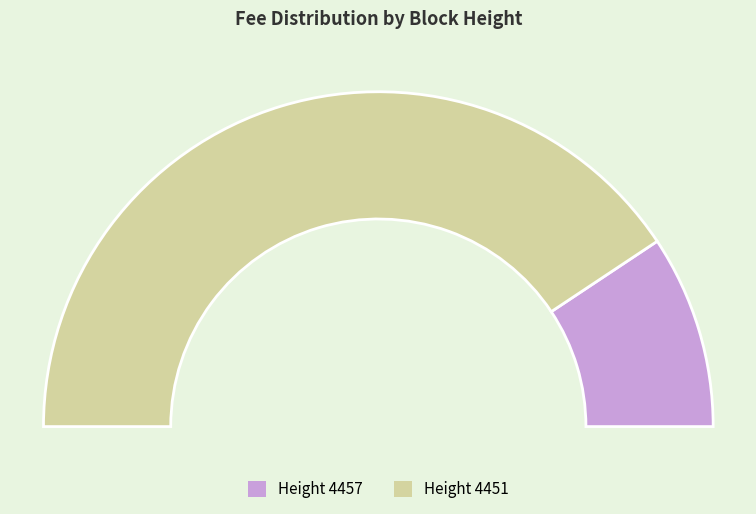

To the nearest percent, what is the average slice percentage?

50%